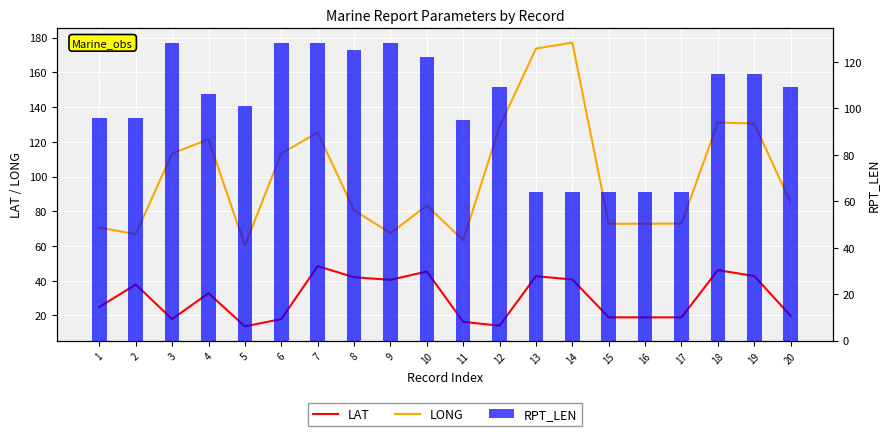

Which series has the largest total across all categories?

RPT_LEN